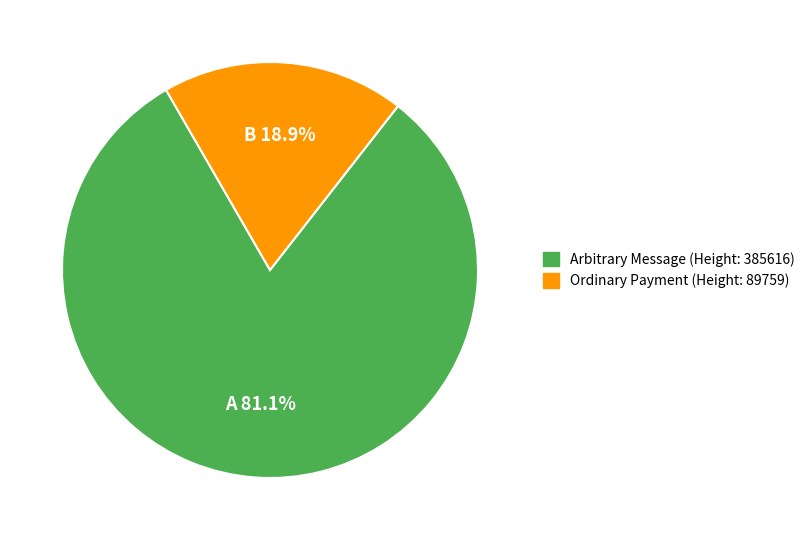

To the nearest percent, what portion does Ordinary Payment (Height: 89759) represent?

19%